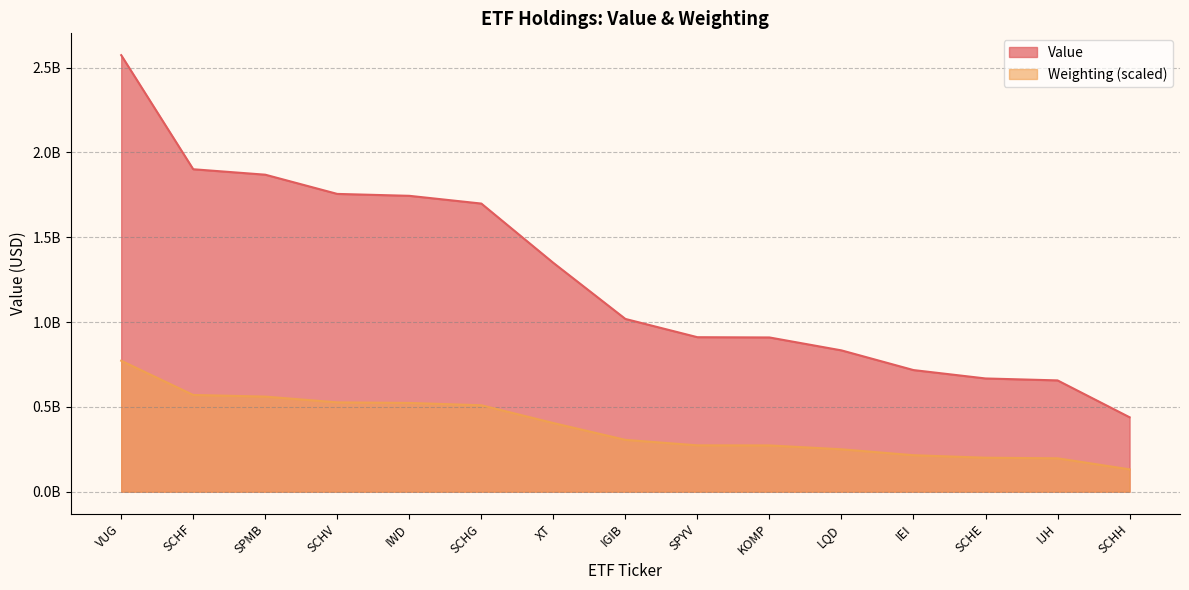

Which series changed the most between SPMB and SCHE?

Value